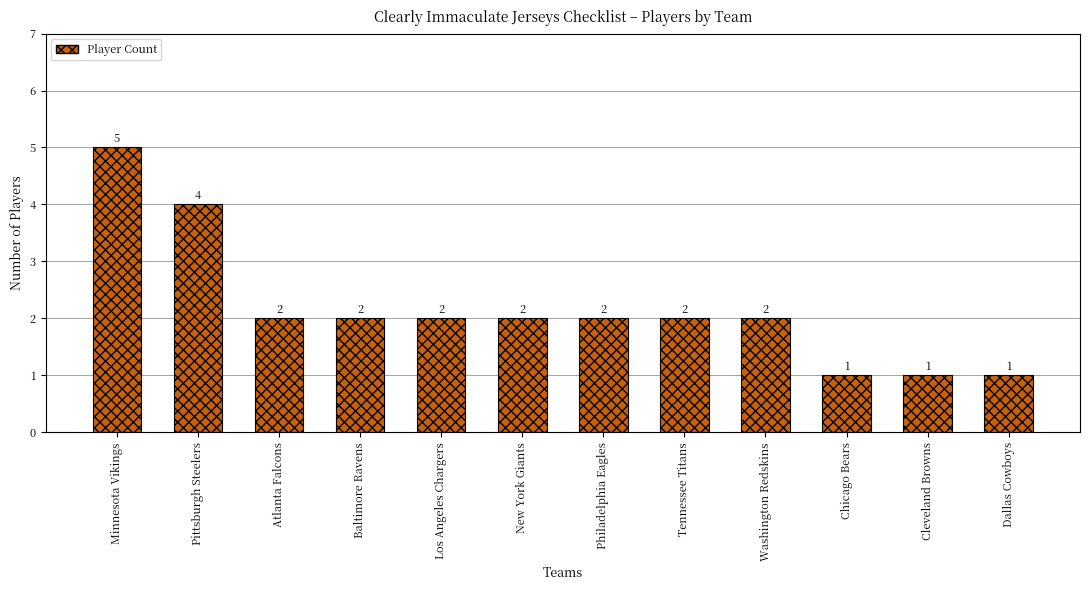

The chart shows a value of 2 at Philadelphia Eagles. True or false?

True